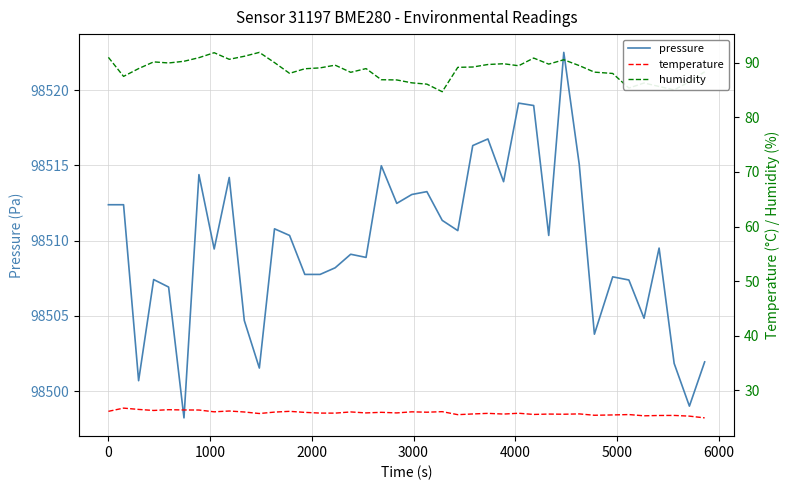

True or false: temperature and humidity cross at least once.

False